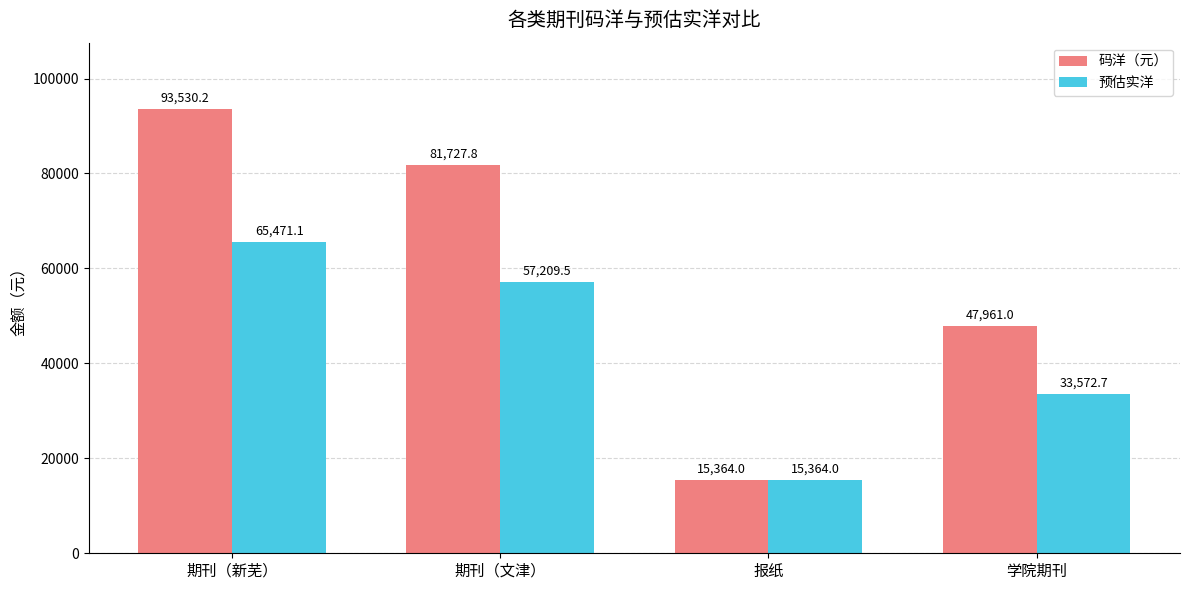

What is the difference between the 预估实洋 values at 期刊（文津） and 学院期刊?

23636.8